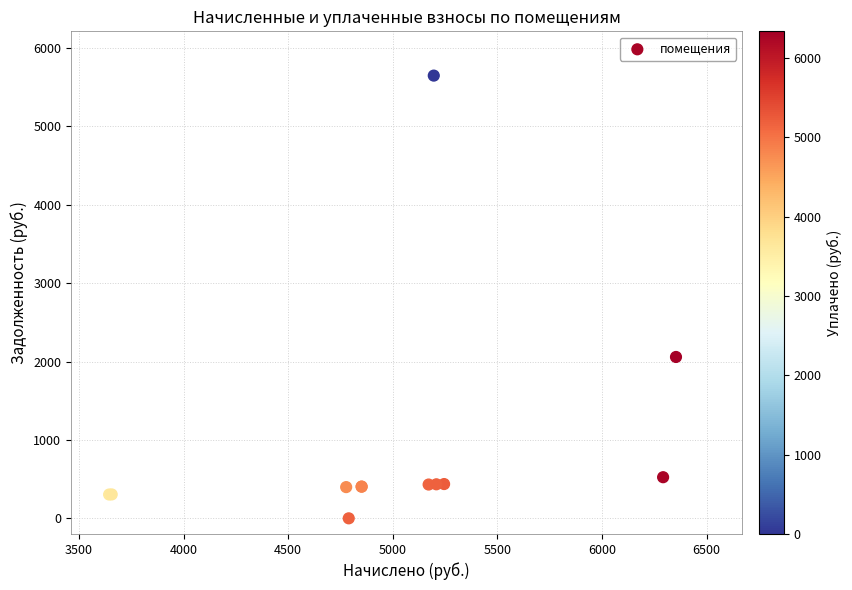

What Y value in the scatter plot is closest to 2823?

2057.8